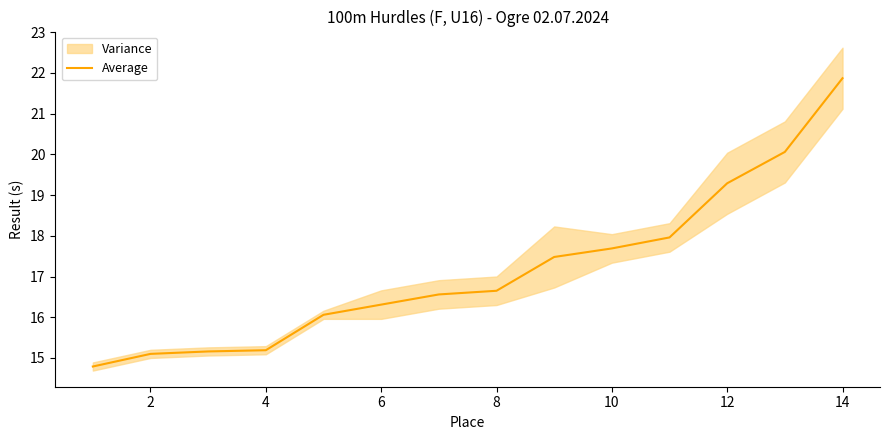

Which category has the highest value in the Average series?

14